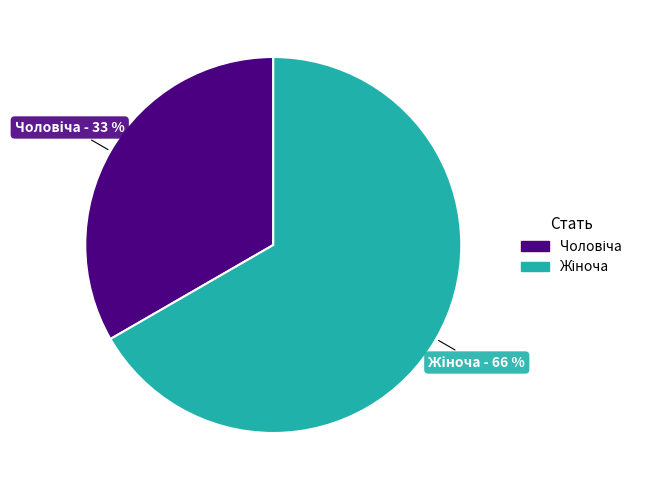

Count the number of slices in the pie.

2